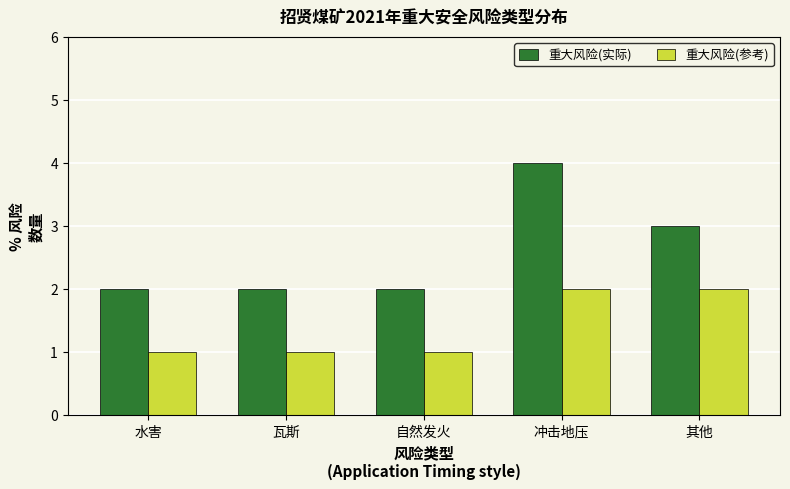

Which series has the largest total across all categories?

重大风险(实际)